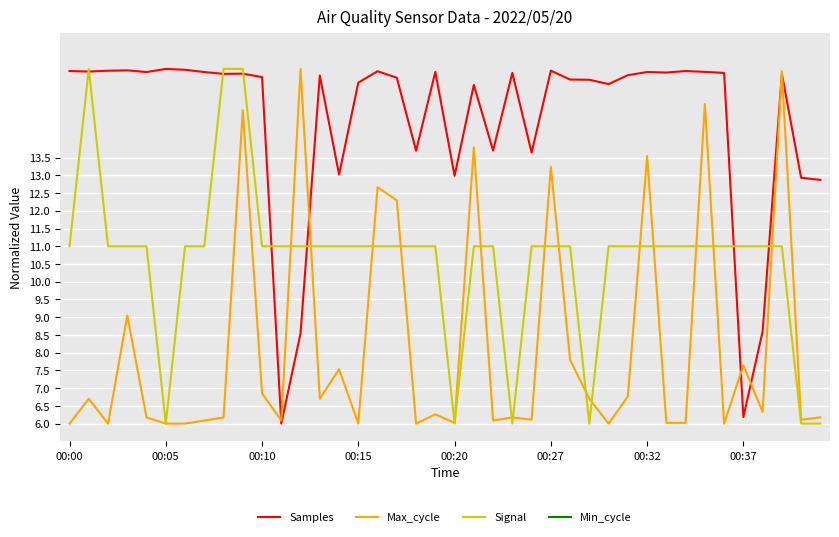

What is the value of the Samples point at the 18th from the left?

15.8